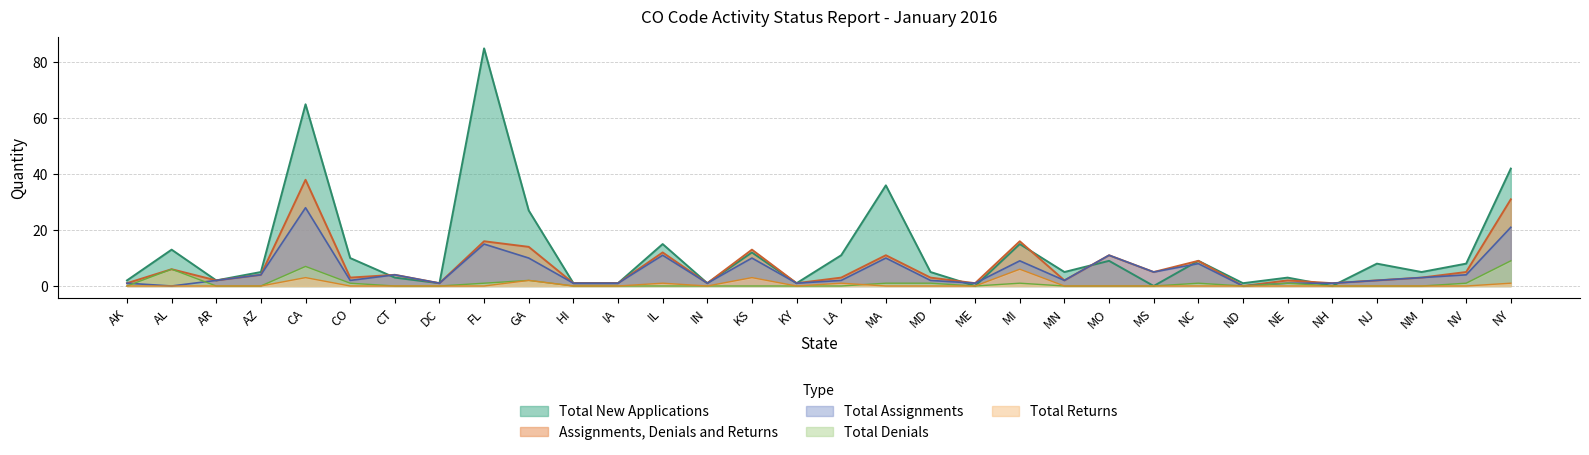

Where is the first local maximum for Total Returns?

CA